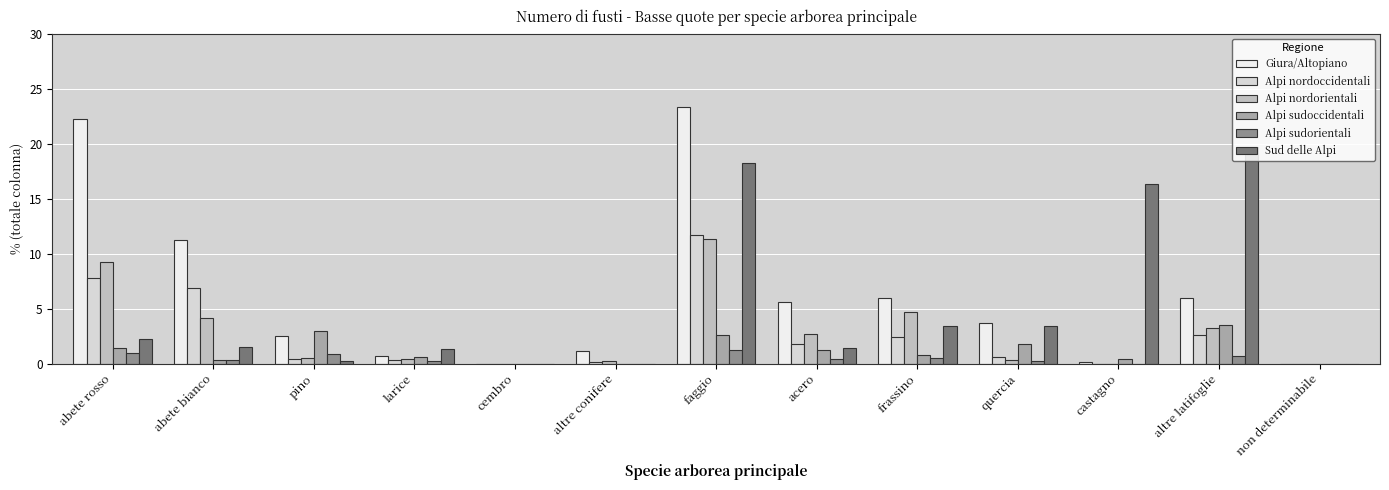

Is it true that Giura/Altopiano equals 2.0 at altre latifoglie?

False